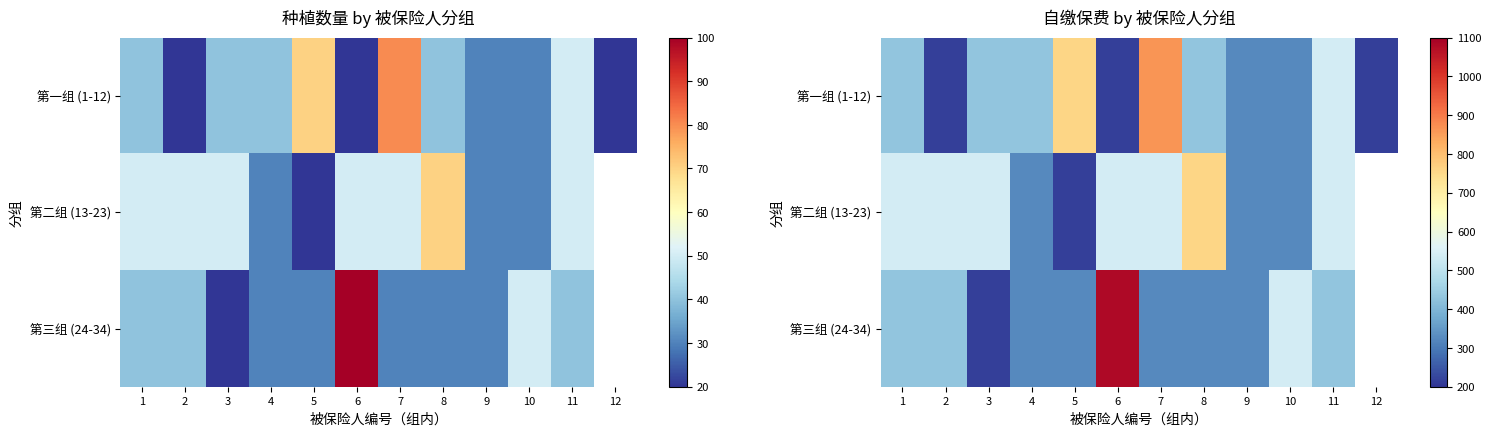

What is the maximum value for 第三组 (24-34)?

1080.0